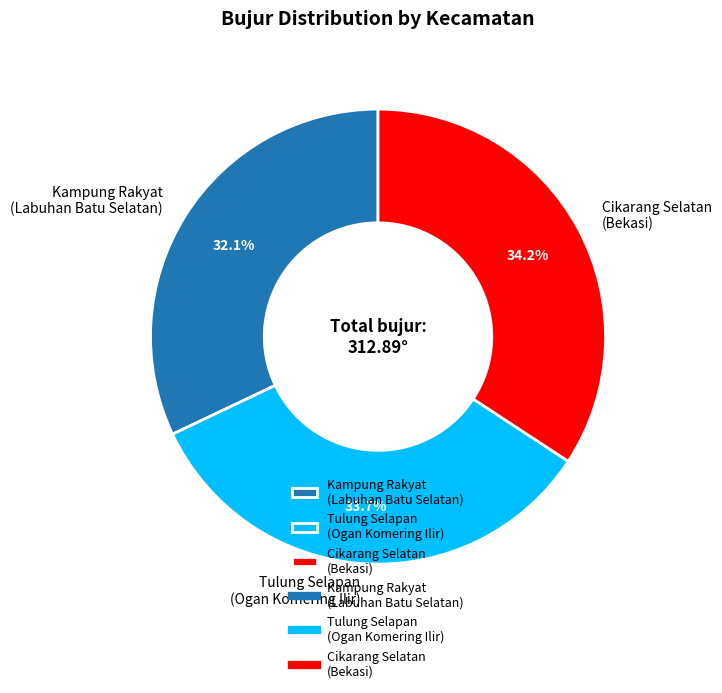

Does Cikarang Selatan (Bekasi) represent more than half of the total?

No